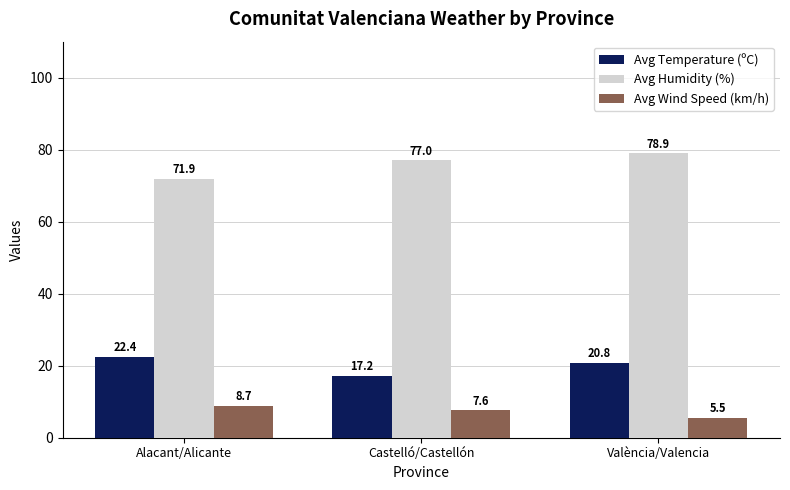

Which series has the largest range (max minus min)?

Avg Humidity (%)